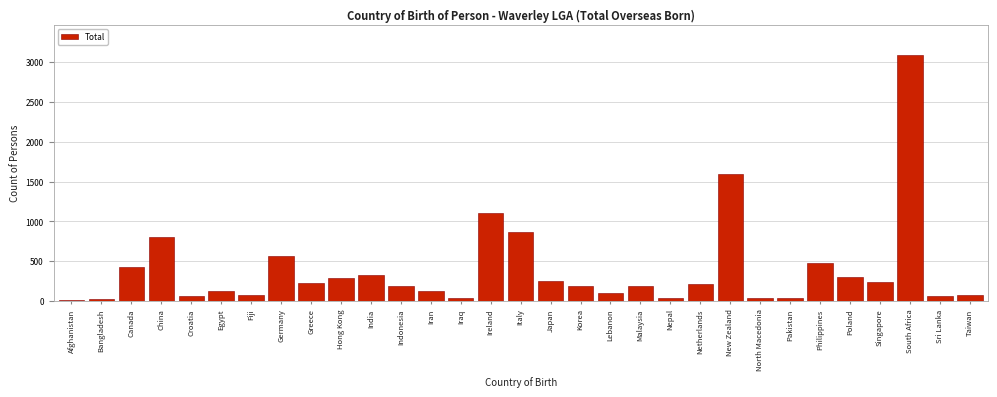

True or false: the data shows 109 at Philippines.

False